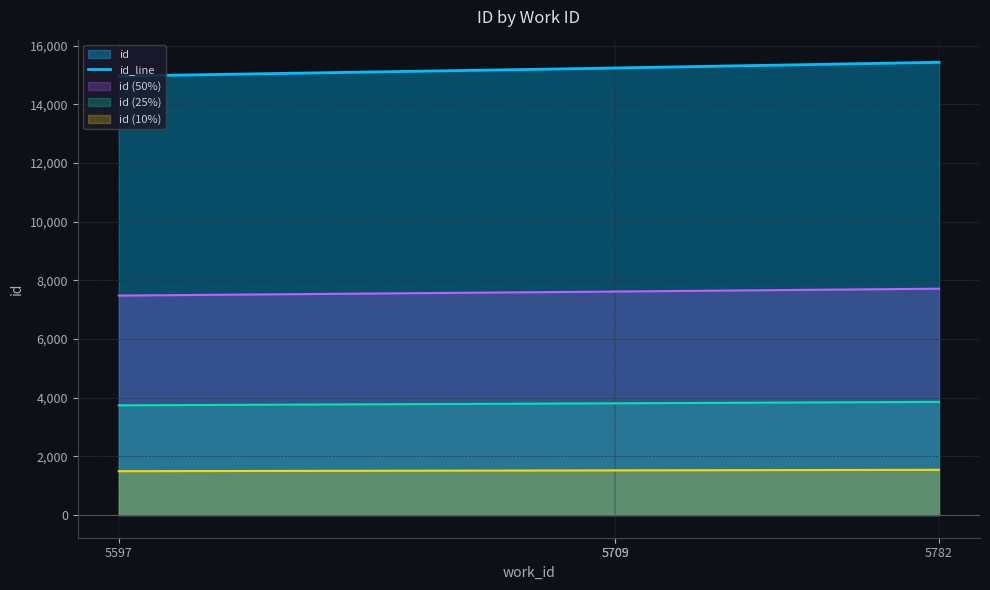

Reading right to left, transcribe all the data shown in this chart.

5782=15428	5709=15235	5709=15233	5597=14959